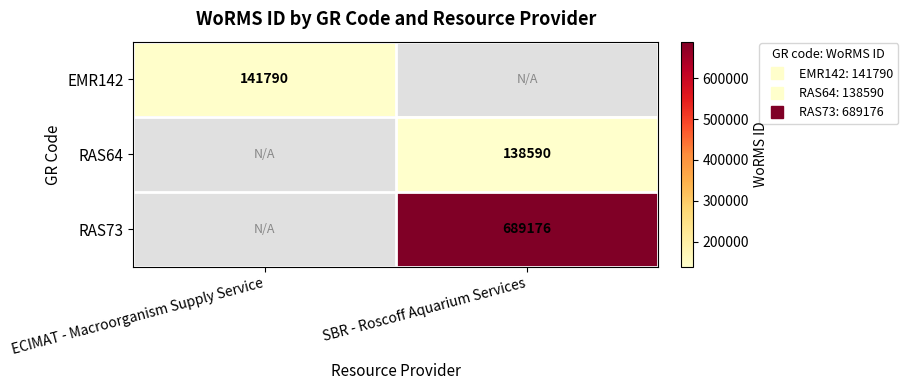

At how many categories does at least one series exceed 420199?

1